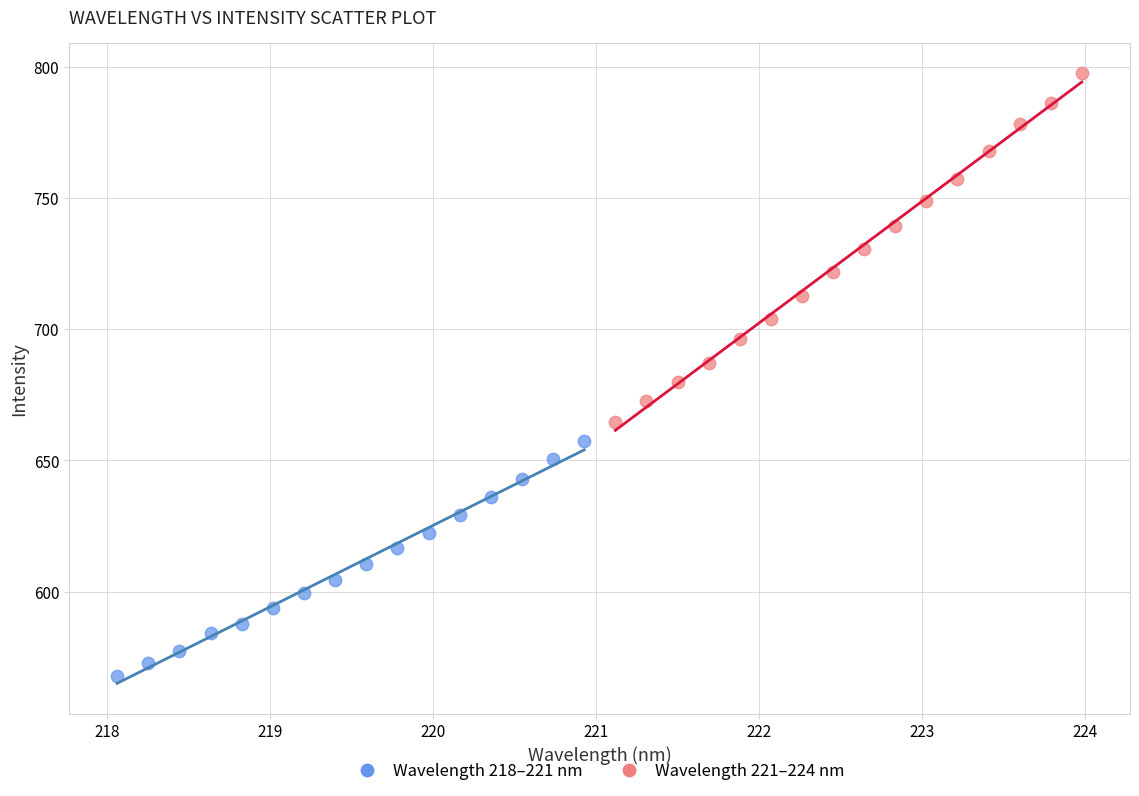

Which series has the widest spread of Y values?

Wavelength 221–224 nm